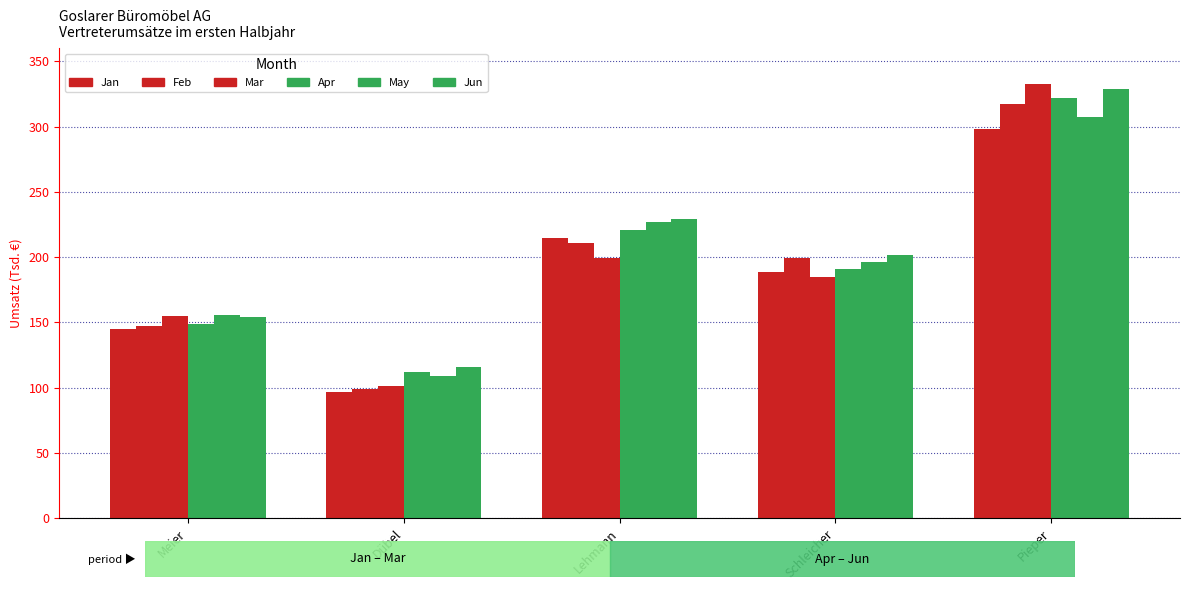

The Jun series shows 80227 at Dübel. True or false?

False